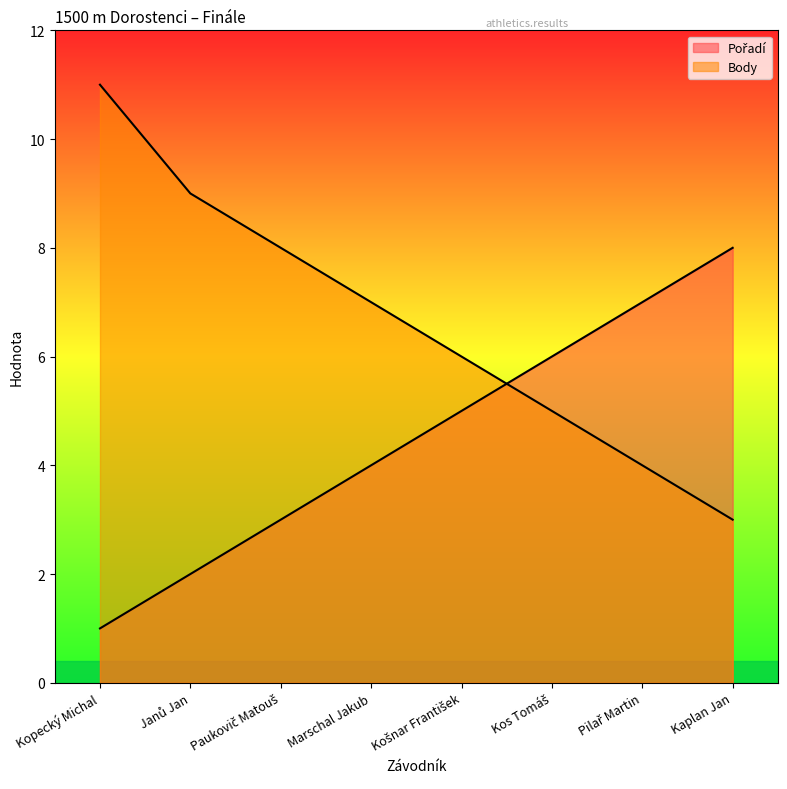

At which label does Body reach its minimum?

Kaplan Jan